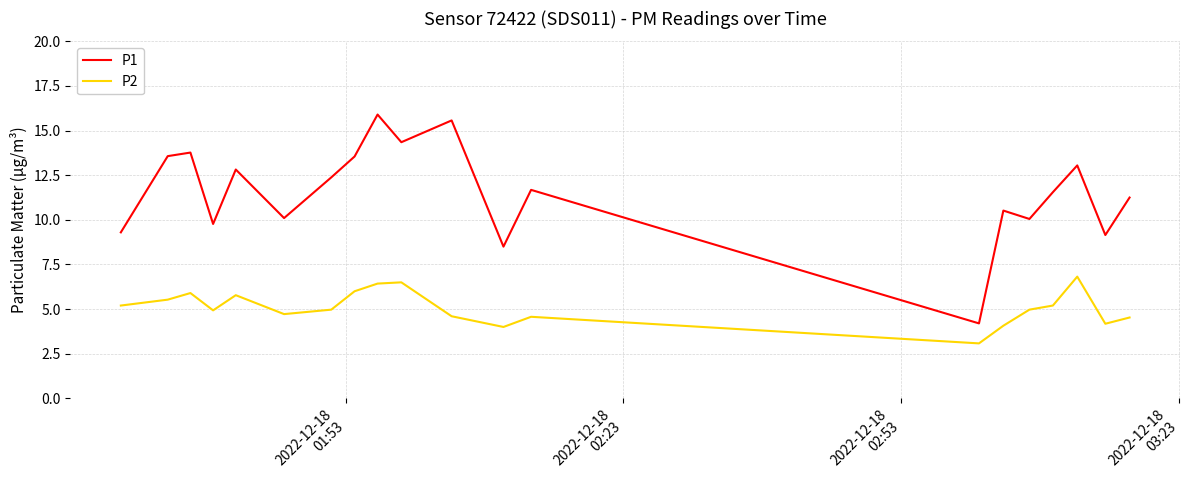

True or false: P2 has more than 0 interior local peaks.

True